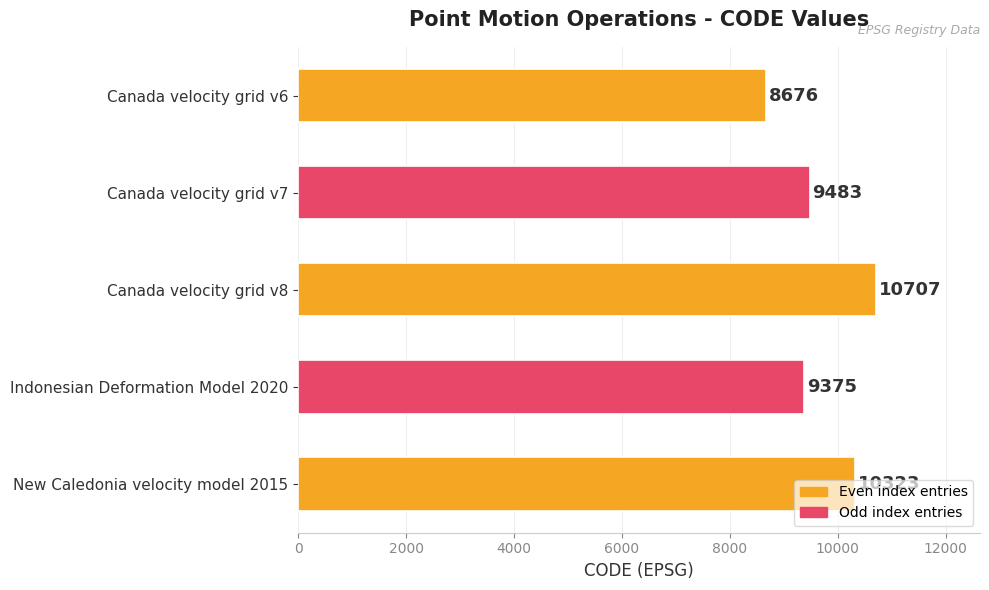

What is the value of the 1st bar from the top?

8676